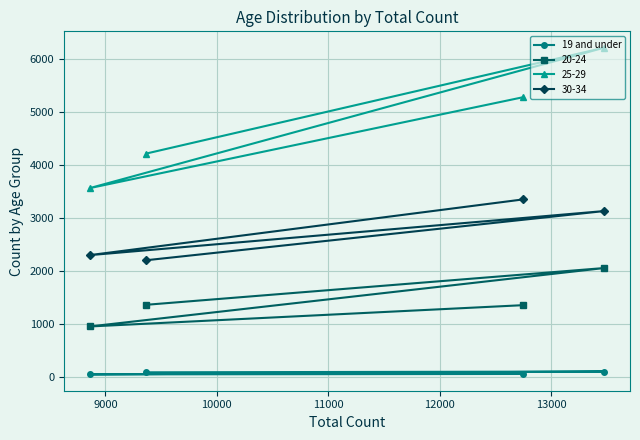

List the series in order of their peak value, highest first.

25-29, 30-34, 20-24, 19 and under